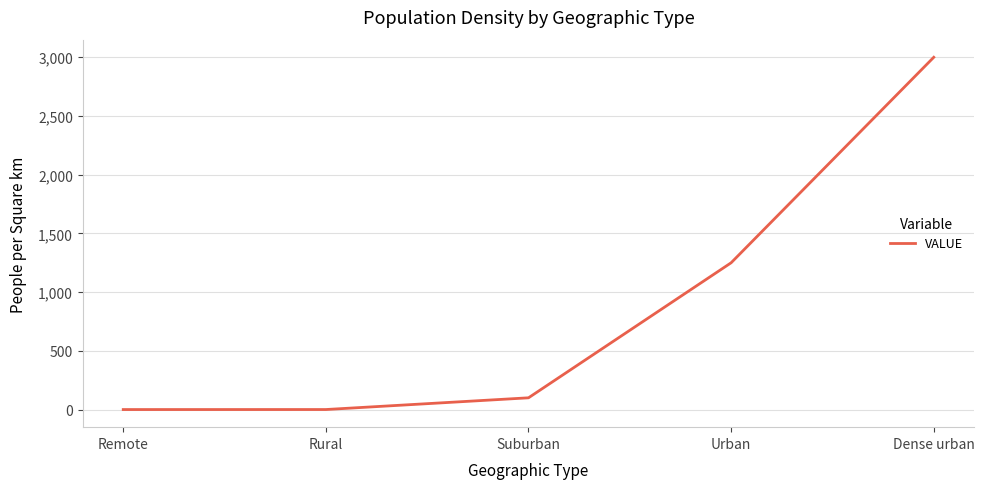

What is the change in value from Suburban to Dense urban?

+2900.0